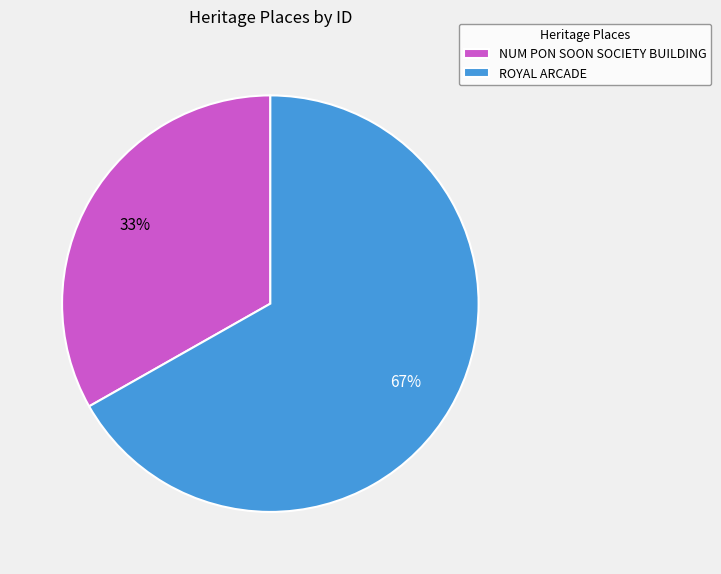

Approximately how many times larger is the value at NUM PON SOON SOCIETY BUILDING compared to ROYAL ARCADE?

0.5